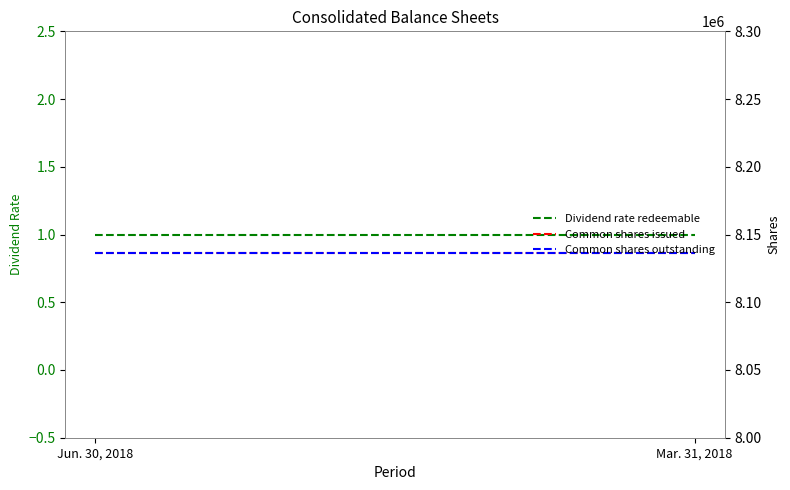

Reading left to right, transcribe all the data shown in this chart.

Dividend rate redeemable: 1	1
Common shares issued: 8136348	8136348
Common shares outstanding: 8136348	8136348